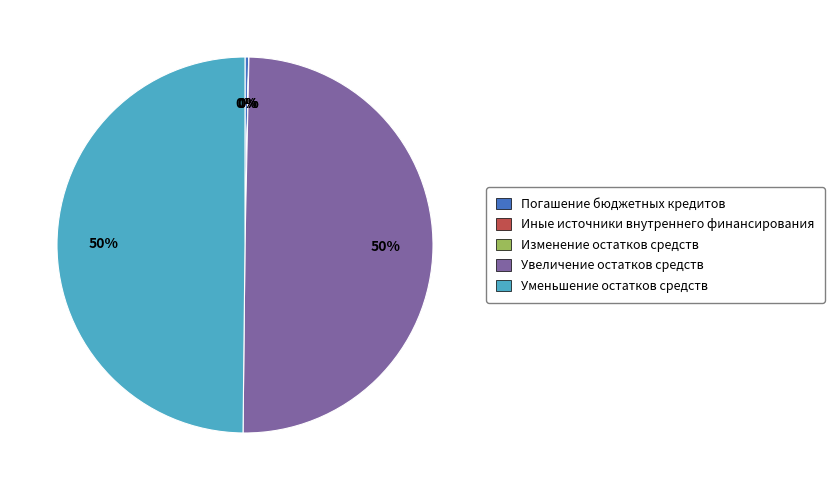

To the nearest percent, what is the difference between the largest and smallest slice percentages?

50%